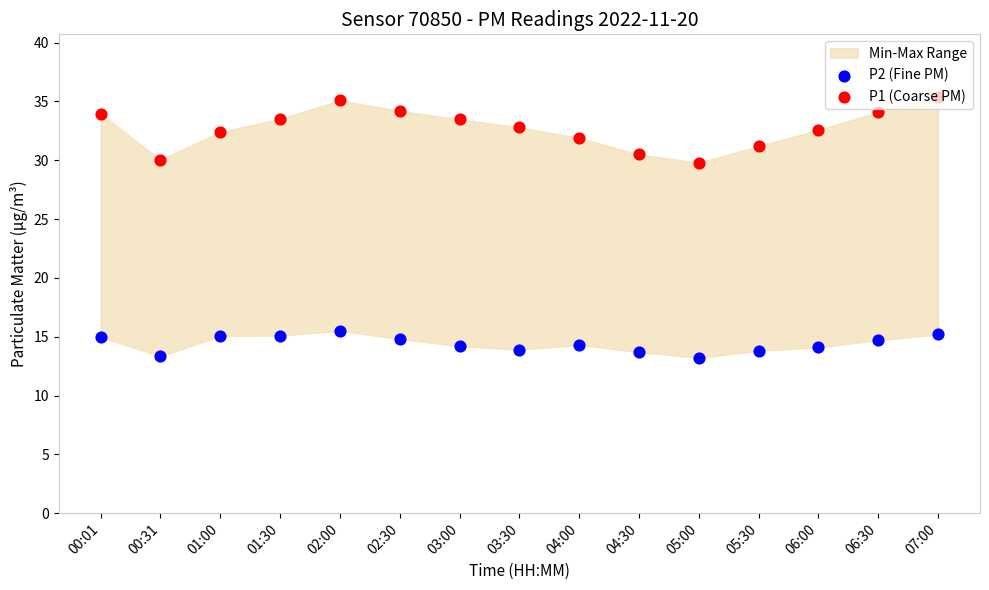

At how many categories does at least one series exceed 32?

10